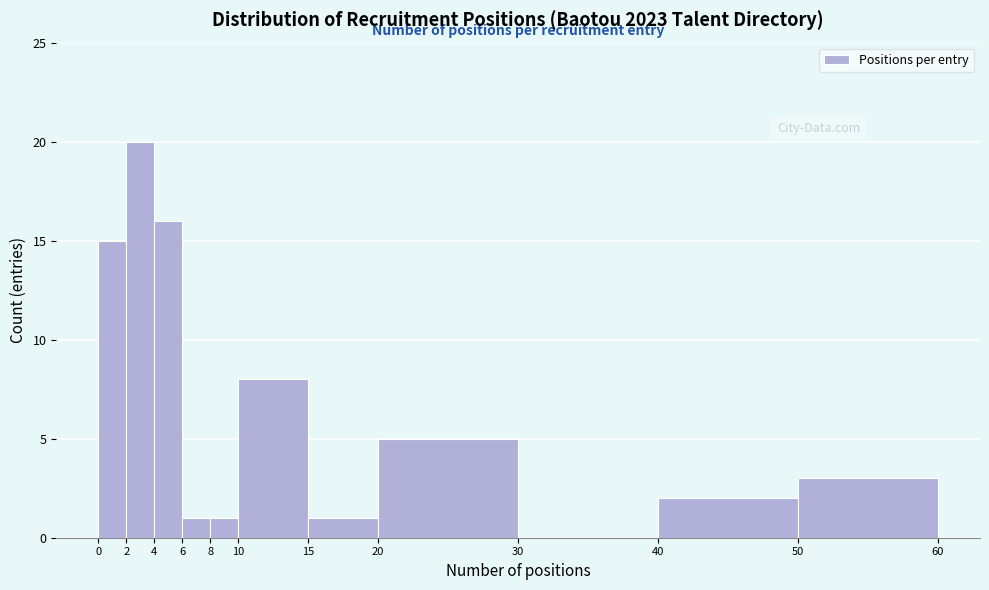

Reading left to right, list every bar in this chart as the range it spans on the x-axis followed by its height. The values are not printed on the chart, so give them approximately, as read against the axis.

0 to 2: 15
2 to 4: 20
4 to 6: 16
6 to 8: 1
8 to 10: 1
10 to 15: 8
15 to 20: 1
20 to 30: 5
30 to 40: 0
40 to 50: 2
50 to 60: 3